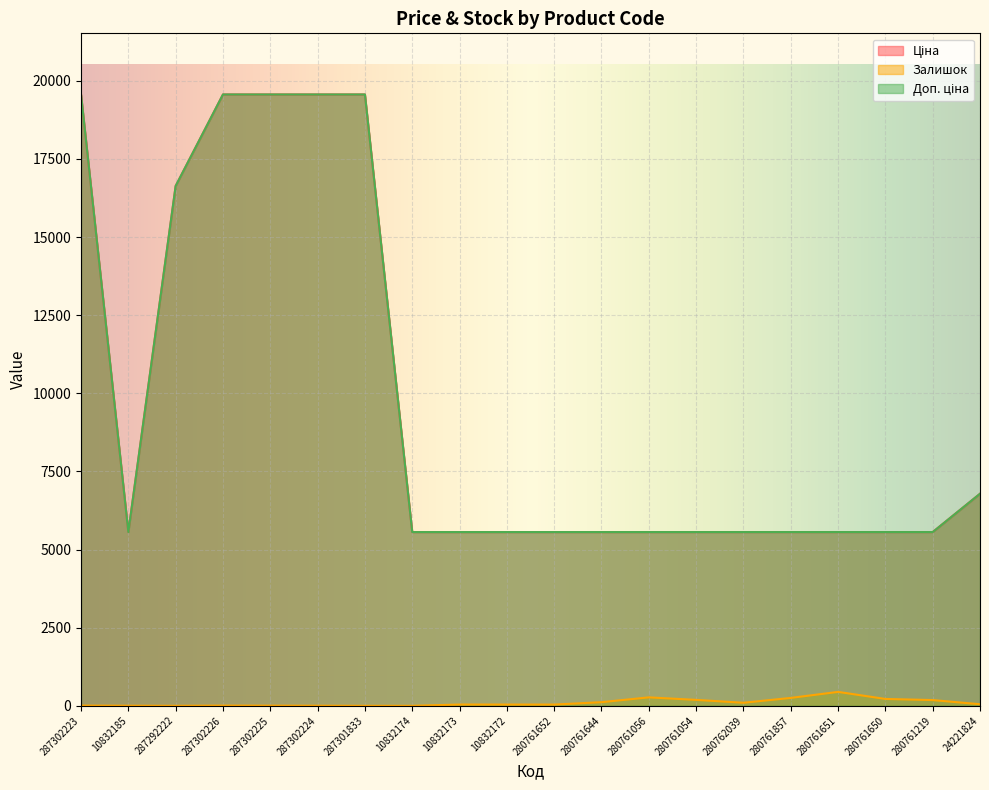

What is the sum of the Ціна values at 280762039 and 280761652?

11120.7